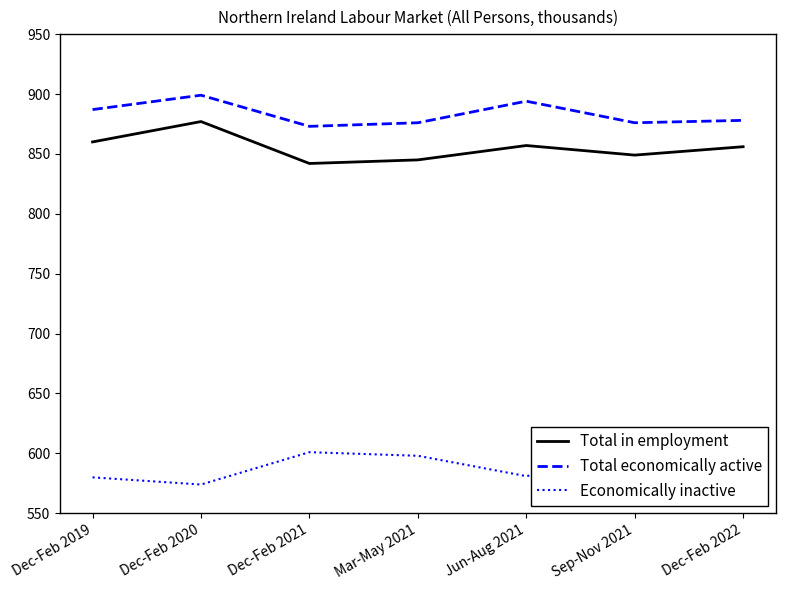

How many values in the Economically inactive series are below 597?

3